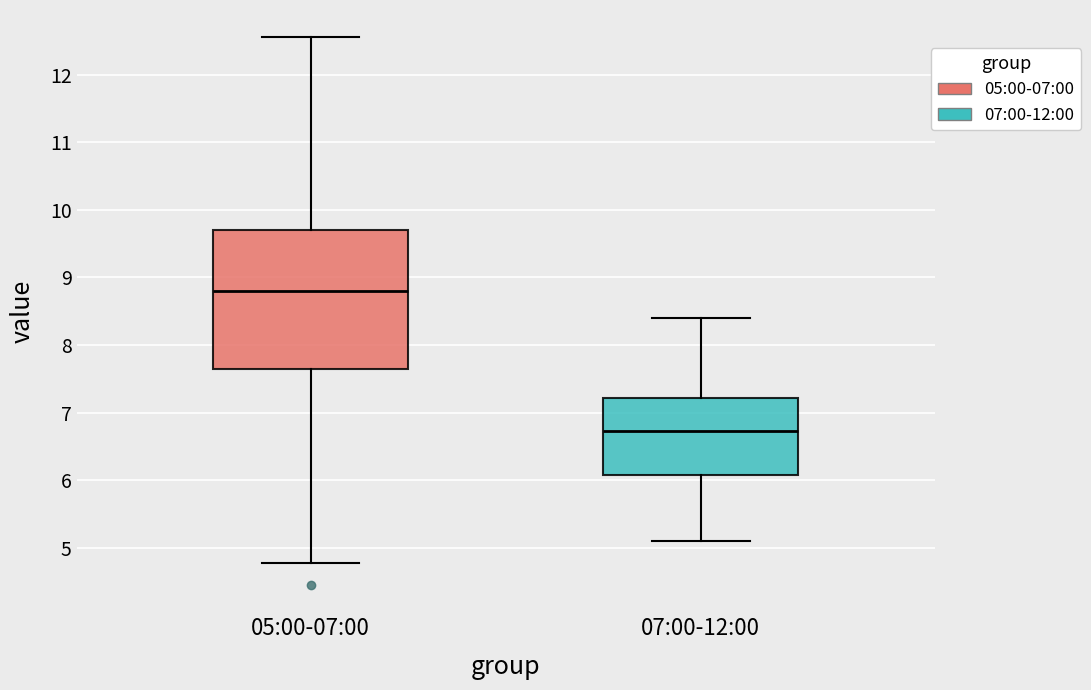

Comparing the boxes themselves (not the whiskers), which one is the tallest?

05:00-07:00